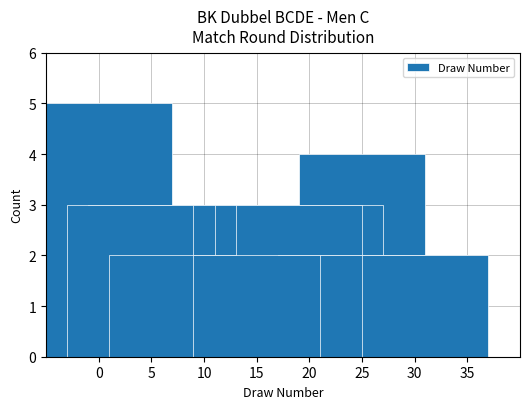

What is the sum of all values?

41